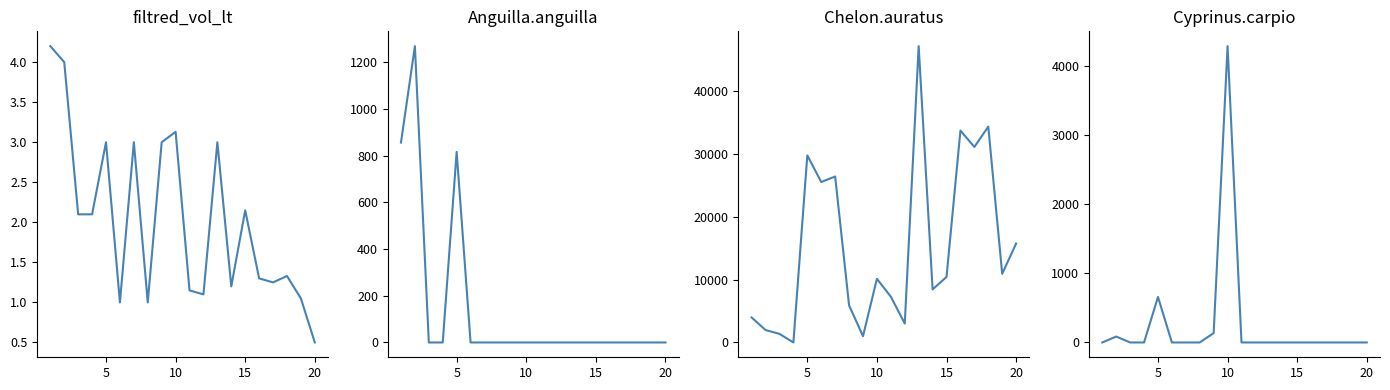

Is the value of Chelon.auratus at 6 greater than the value of filtred_vol_lt at 0?

Yes